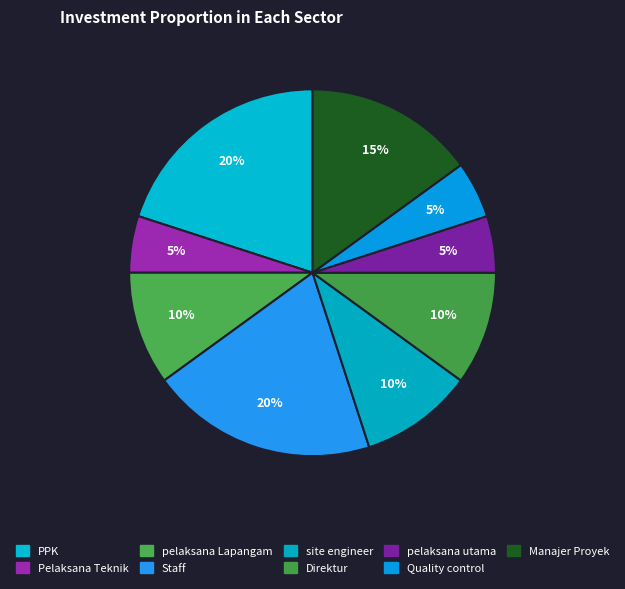

Does Pelaksana Teknik account for over 50% of the chart?

No